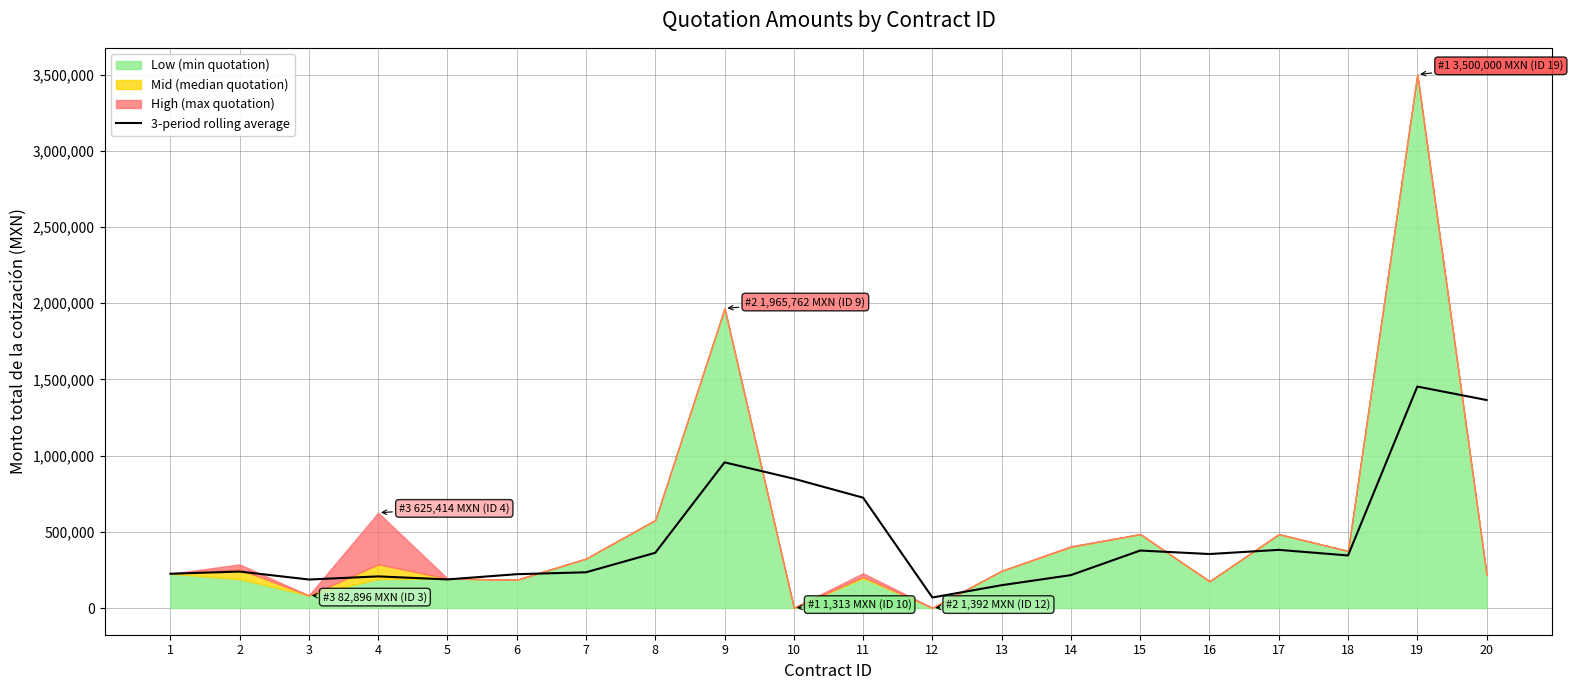

How many points are higher than both their immediate neighbors (excluding endpoints)?

6